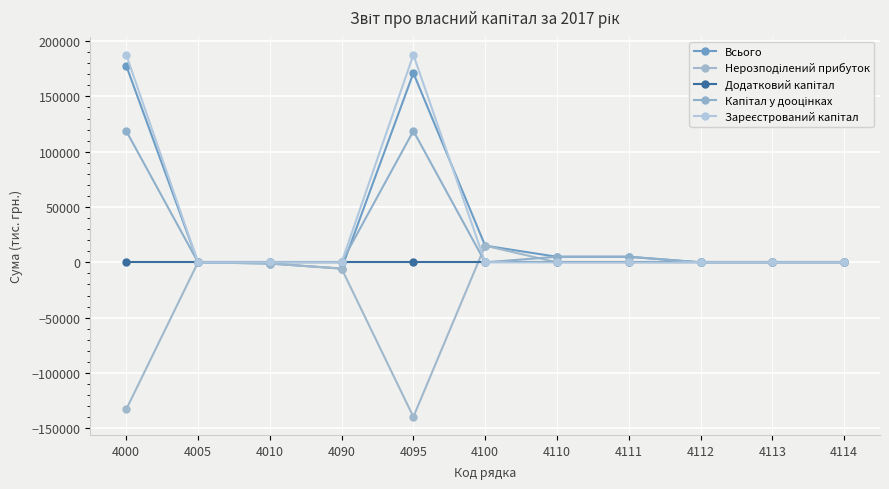

How many distinct data groups are displayed?

5